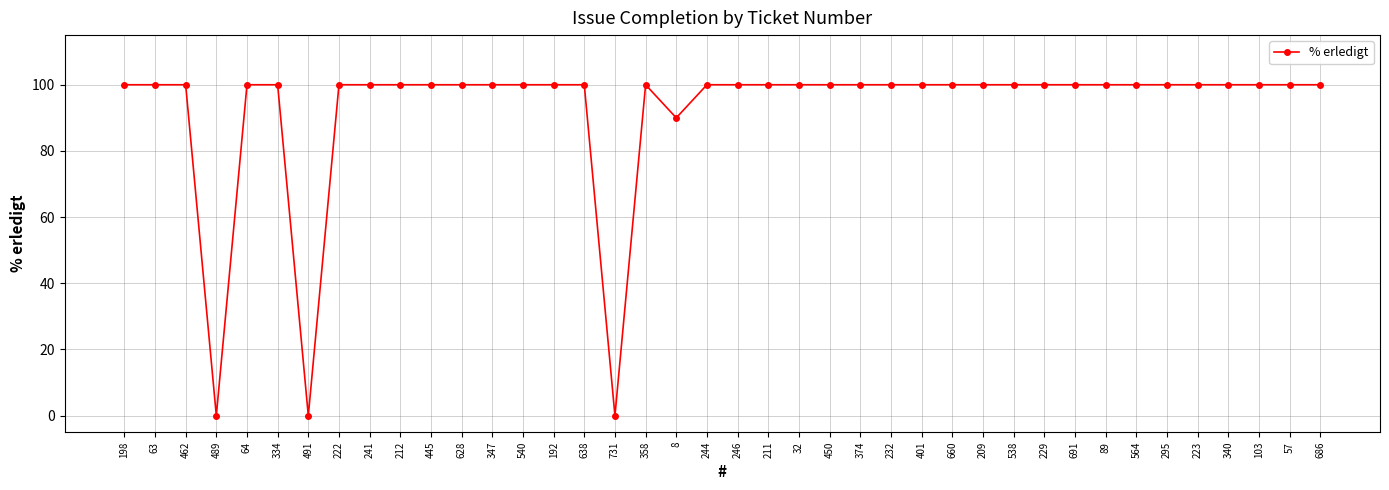

What is the difference between the maximum and second lowest values?

100